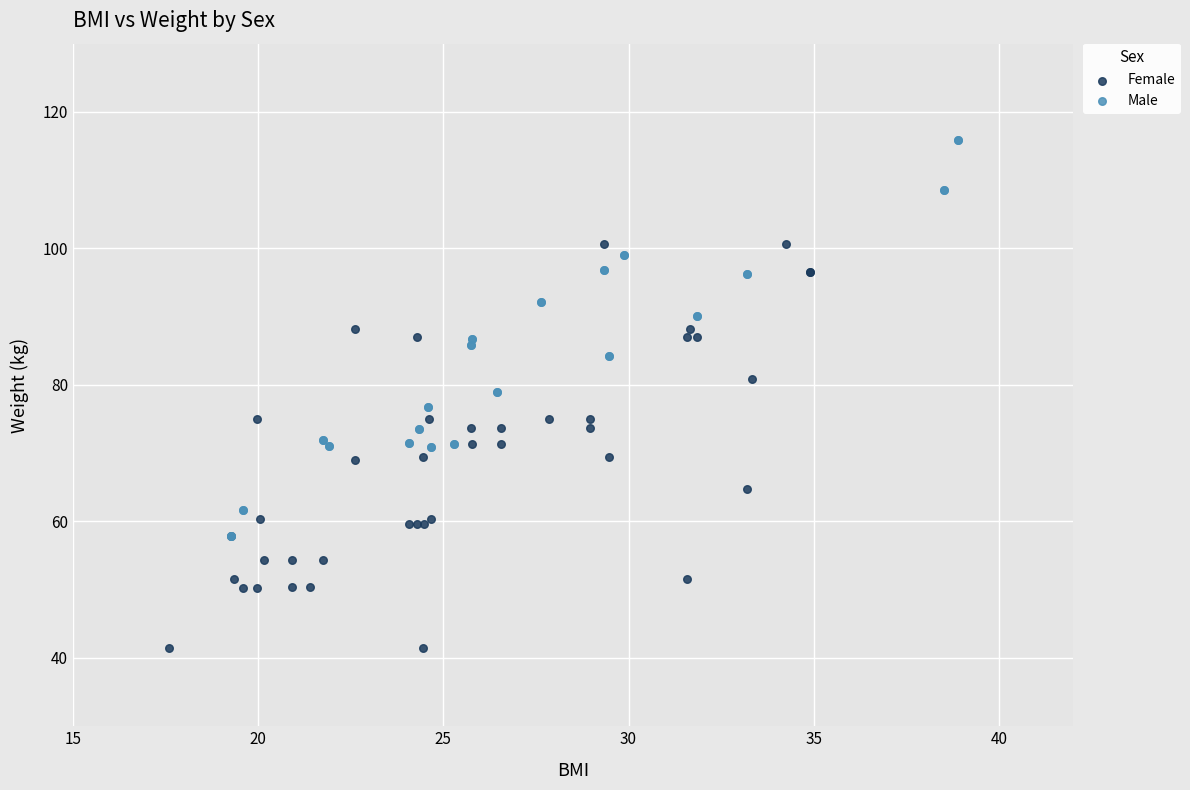

What are all the series names shown in the legend?

Female, Male